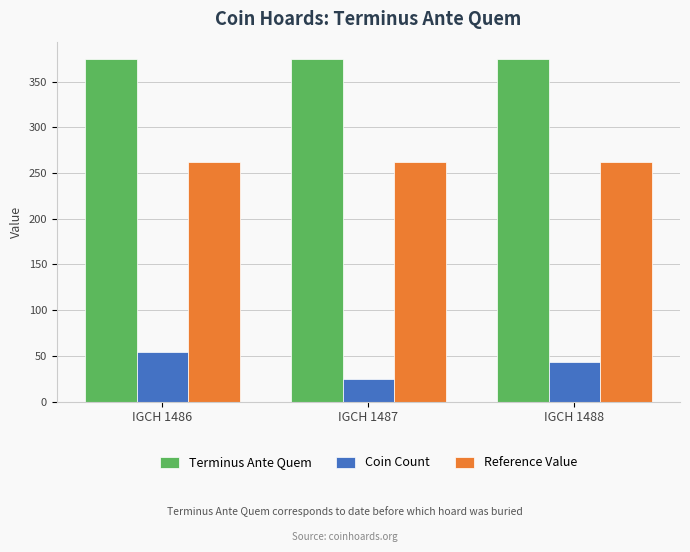

What is the total value across all series at IGCH 1486?

691.5